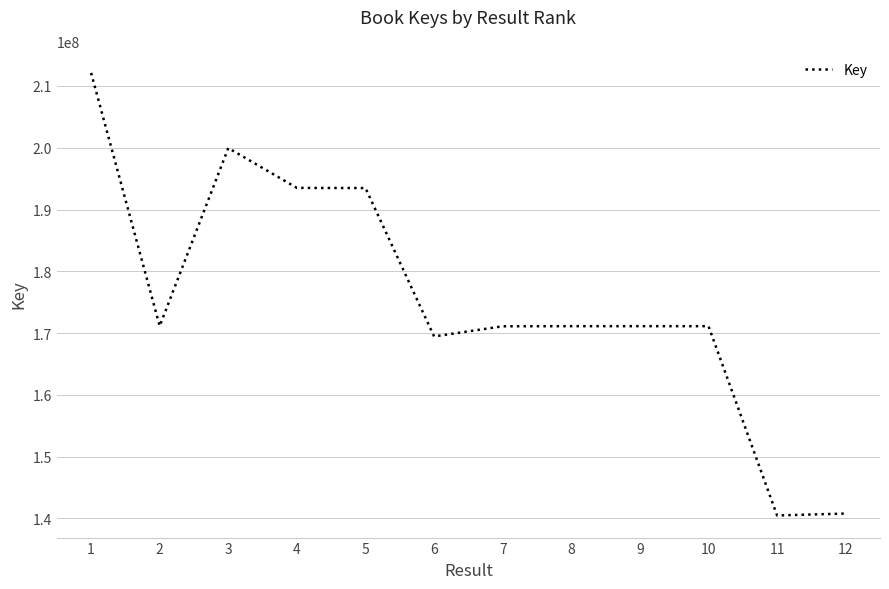

Is it true that the value at 6 is 55699665?

False